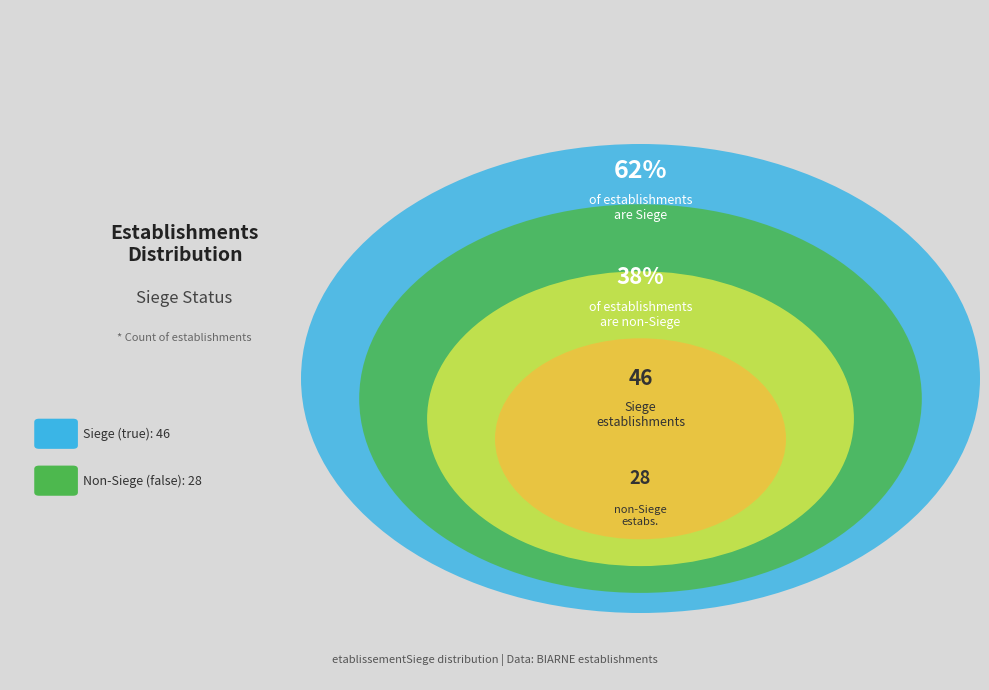

Rank the categories by value from lowest to highest.

false, true